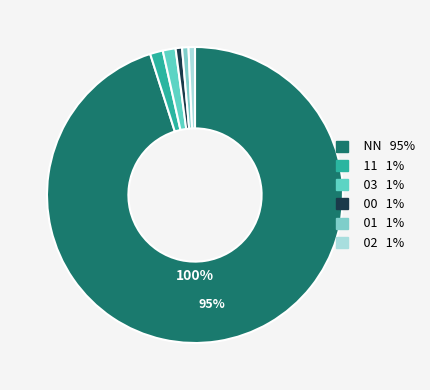

To the nearest percent, what is the average slice percentage?

17%